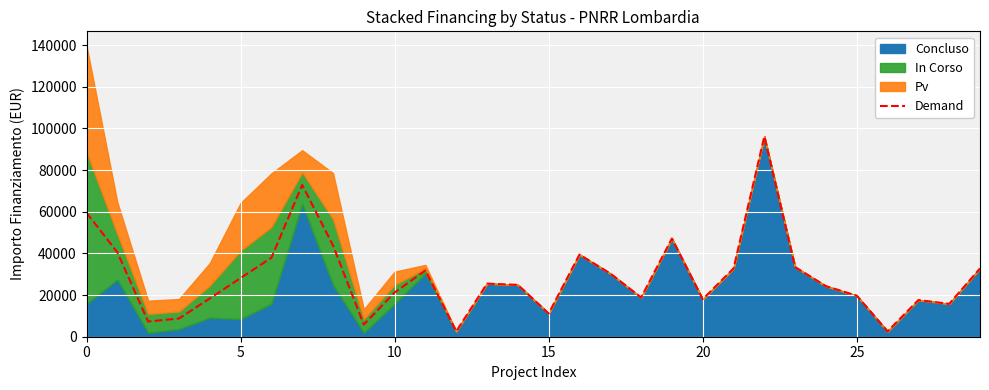

How many data points does each series have?

30